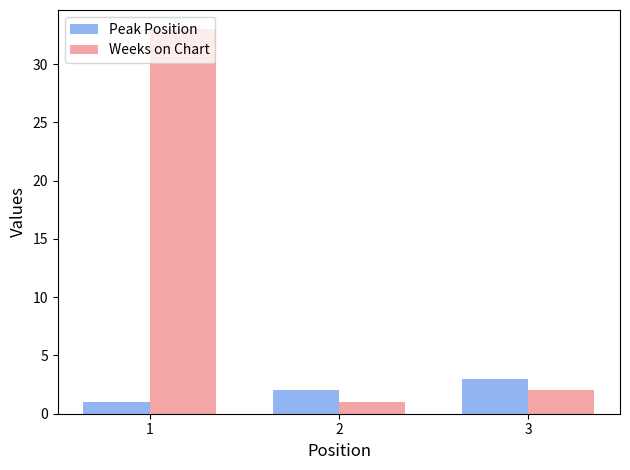

The value of Weeks on Chart at 1 is 18. True or false?

False